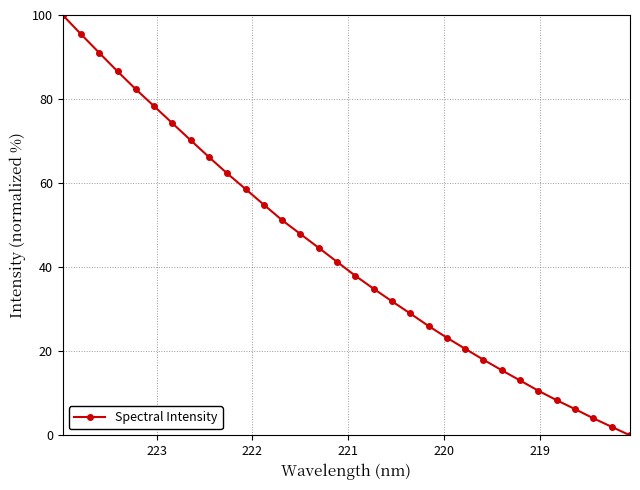

The value at 17 is 22.7. True or false?

False